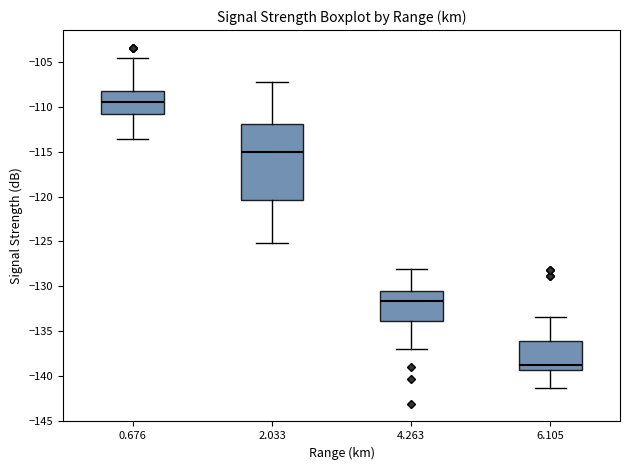

Reading left to right, transcribe this box plot: for each box, give where its median line is, the range the box spans, and where its two whiskers end, as read against the y-axis. The values are not printed on the chart, so give them approximately, as read against the axis.

0.676: median -109.5, box -111.0 to -108.0, whiskers -113.5 to -104.5
2.033: median -115.0, box -120.5 to -112.0, whiskers -125.0 to -107.0
4.263: median -131.5, box -134.0 to -130.5, whiskers -137.0 to -128.0
6.105: median -139.0, box -139.5 to -136.0, whiskers -141.5 to -133.5